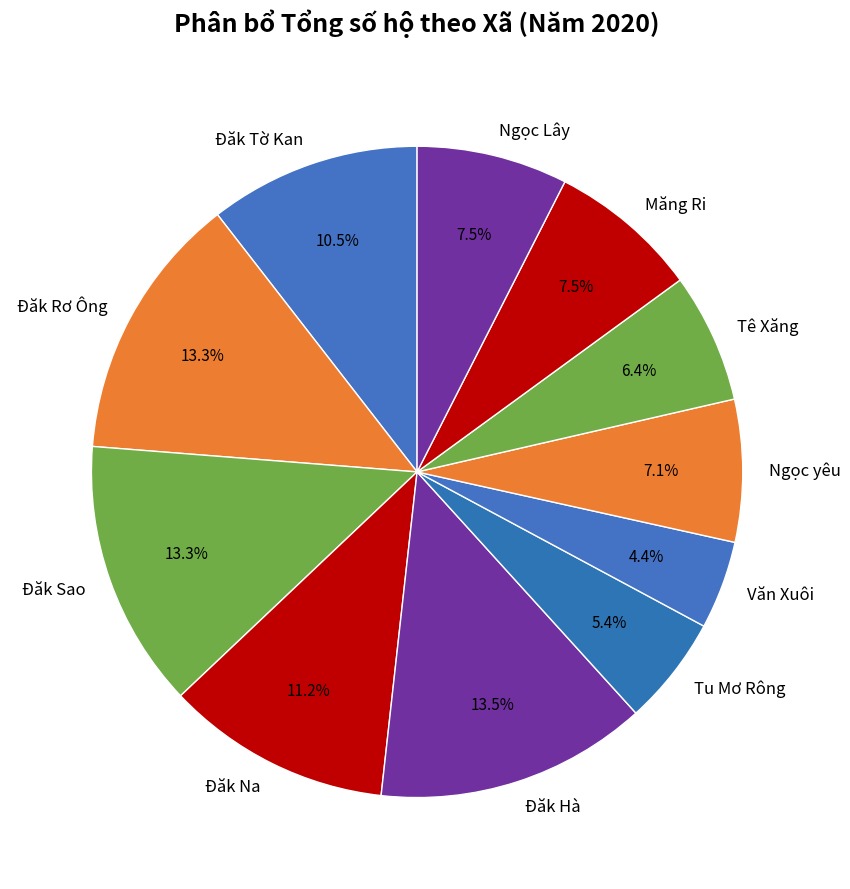

To the nearest percent, what is the average slice percentage?

9%